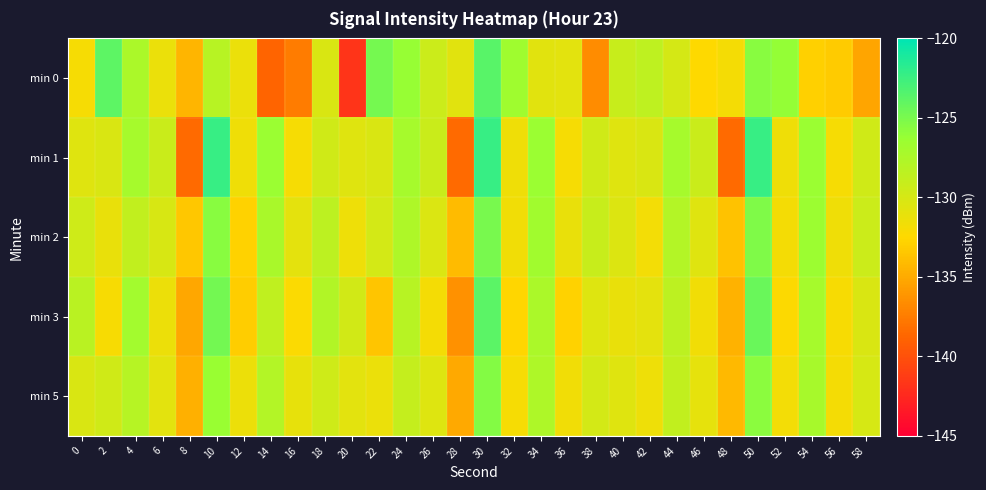

At 32, list the series in order from largest to smallest.

min 0, min 1, min 2, min 5, min 3